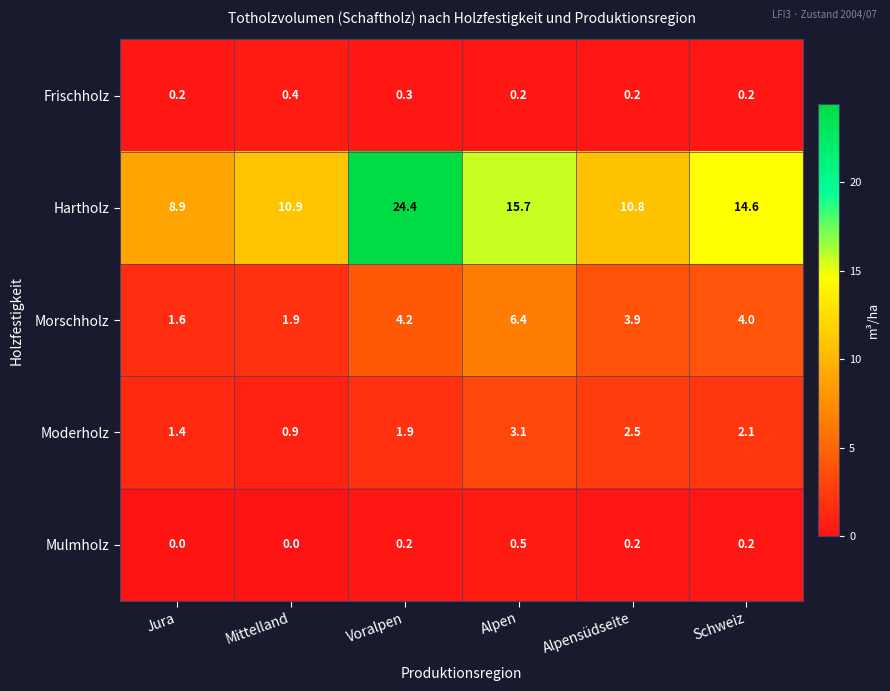

Reading left to right, what are all the values shown in this chart?

Frischholz: Jura=0.2	Mittelland=0.4	Voralpen=0.3	Alpen=0.2	Alpensüdseite=0.2	Schweiz=0.2
Hartholz: Jura=8.9	Mittelland=10.9	Voralpen=24.4	Alpen=15.7	Alpensüdseite=10.8	Schweiz=14.6
Morschholz: Jura=1.6	Mittelland=1.9	Voralpen=4.2	Alpen=6.4	Alpensüdseite=3.9	Schweiz=4.0
Moderholz: Jura=1.4	Mittelland=0.9	Voralpen=1.9	Alpen=3.1	Alpensüdseite=2.5	Schweiz=2.1
Mulmholz: Jura=0.0	Mittelland=0.0	Voralpen=0.2	Alpen=0.5	Alpensüdseite=0.2	Schweiz=0.2